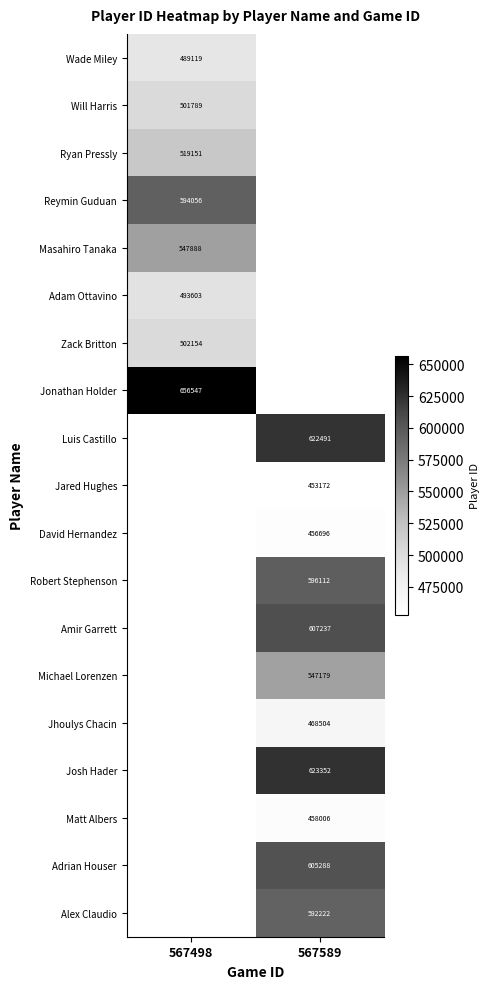

The Alex Claudio series shows 235012 at 567589. True or false?

False